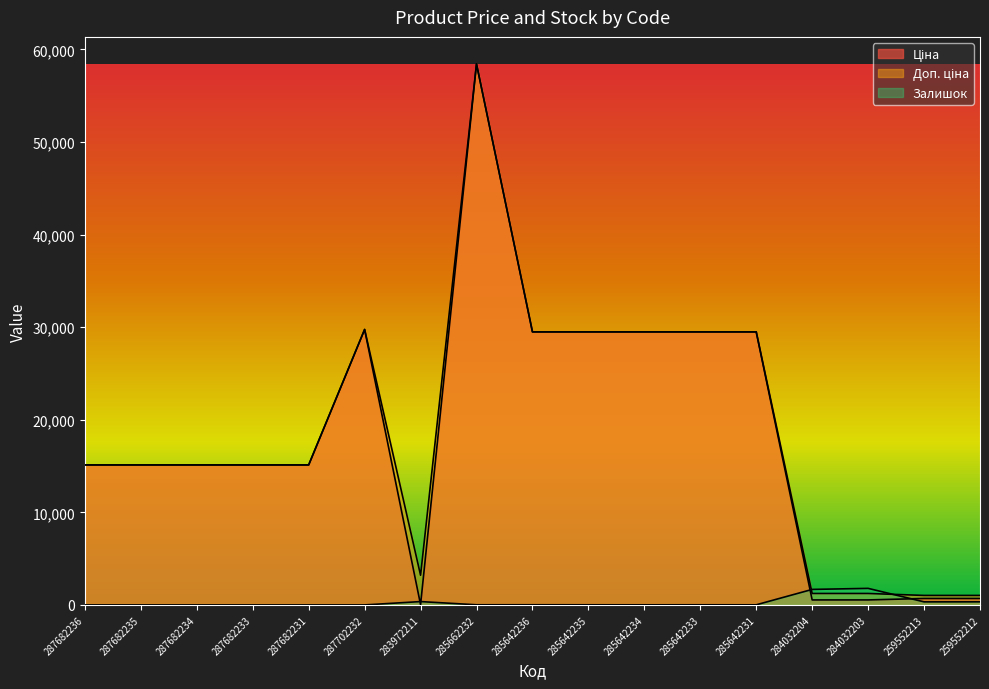

At which category is the sum across all series the highest?

285662232